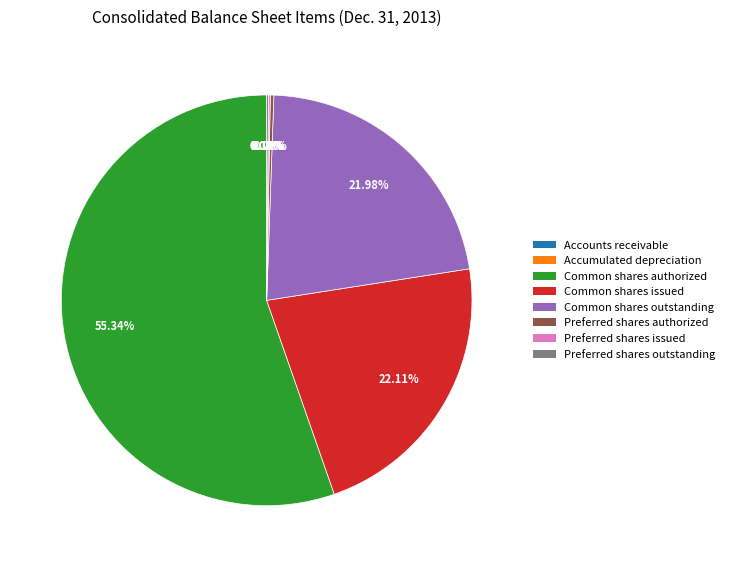

Which category has the biggest portion of the pie?

Common shares authorized